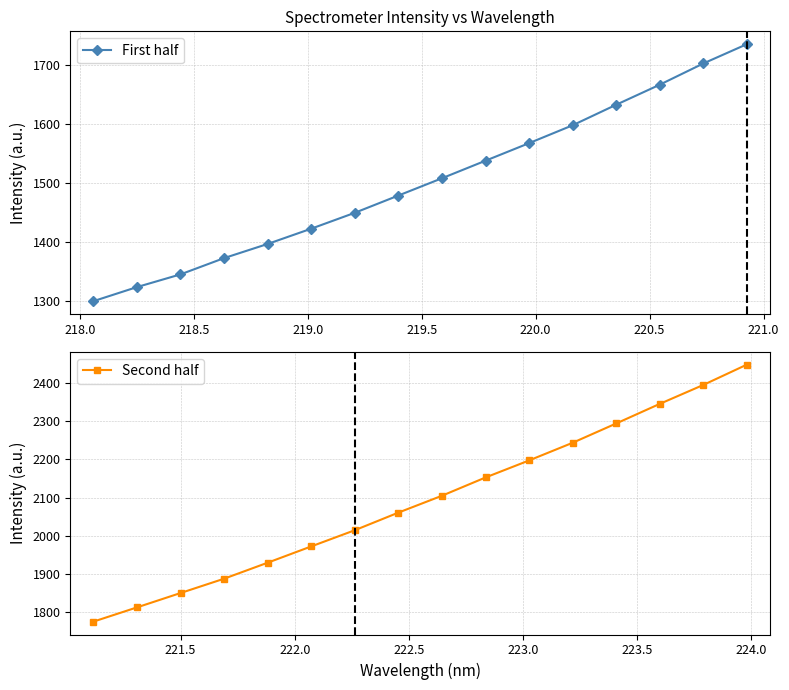

True or false: First half has more than 0 points higher than both neighbors.

False